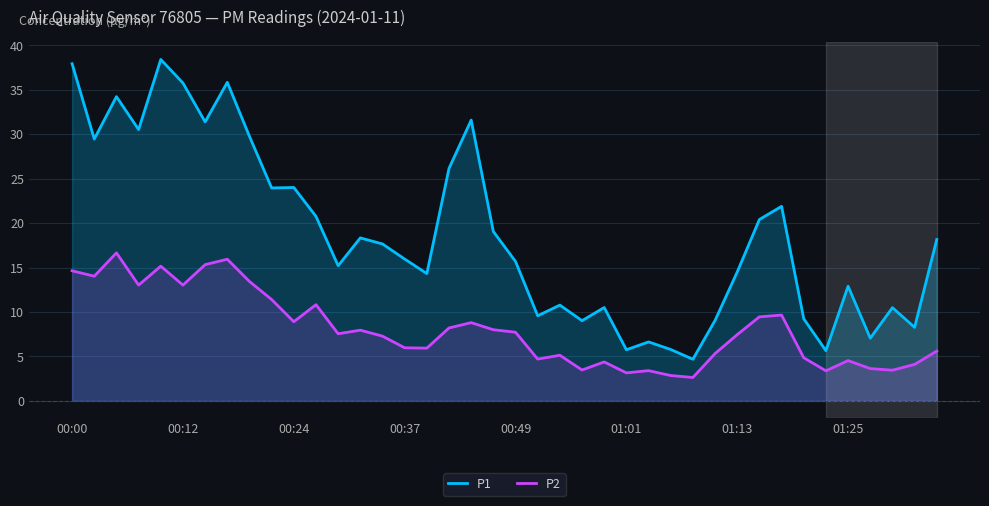

How many interior local peaks does the P2 series have?

11